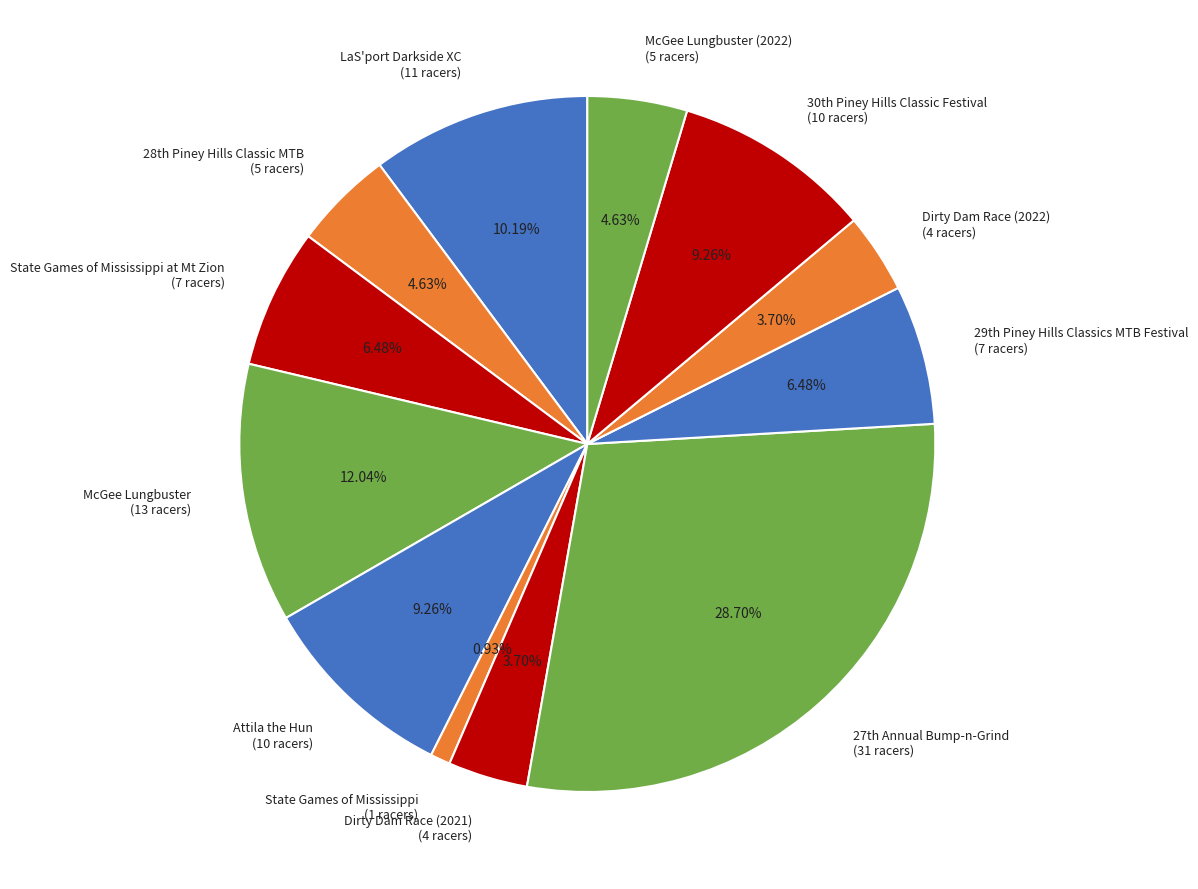

Do State Games of Mississippi (1 racers) and Attila the Hun (10 racers) together represent more than half of the pie?

No